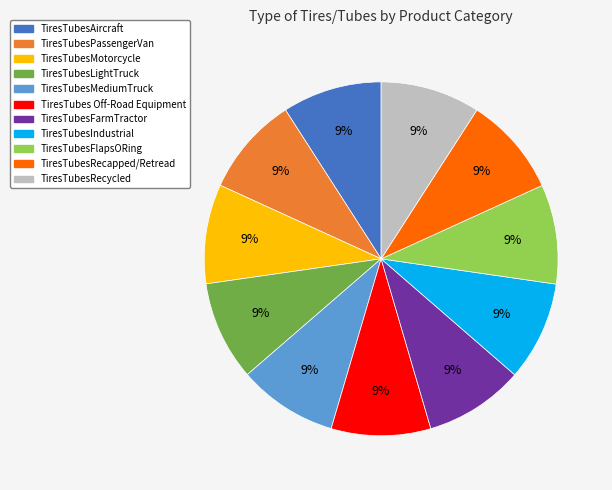

Is it true that TiresTubesRecapped/Retread is 22% of the pie?

False